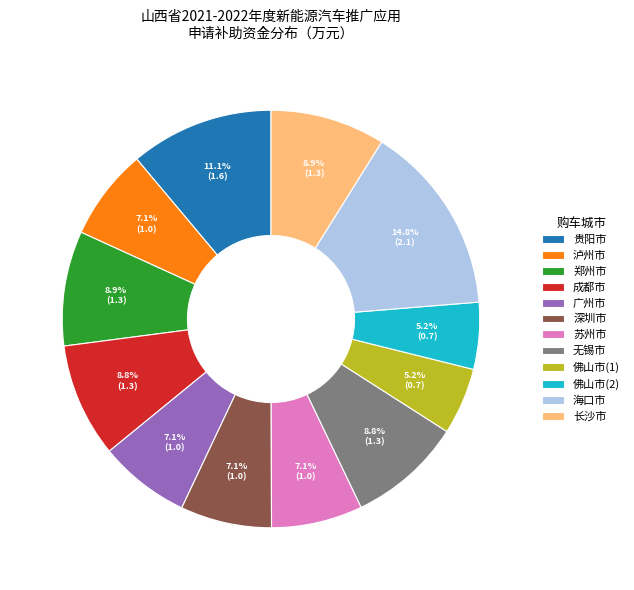

Which slice is the largest?

海口市